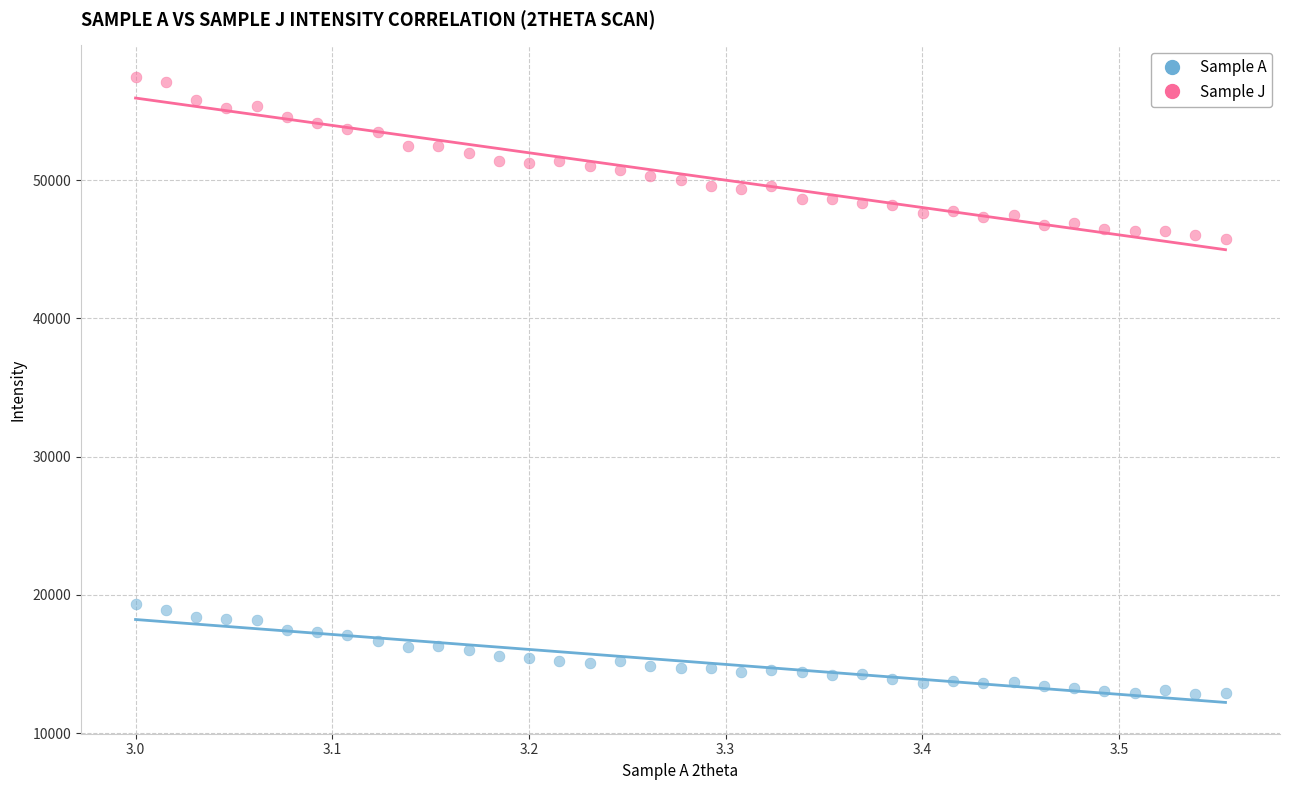

Which series reaches the maximum Y coordinate?

Sample J